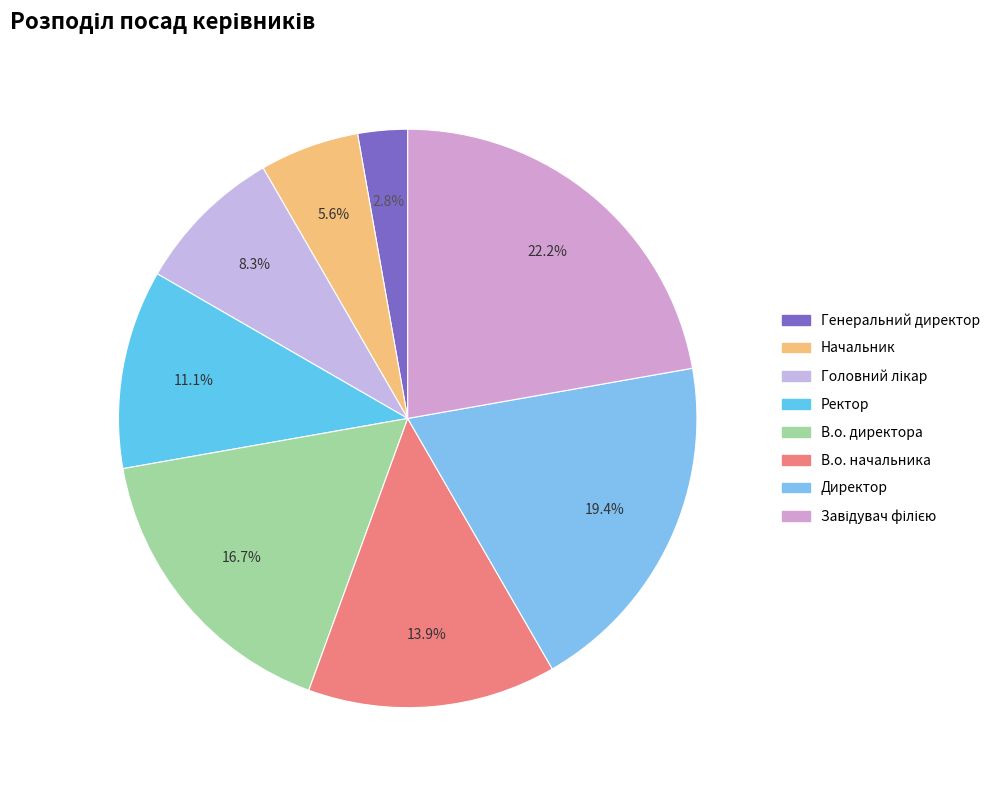

Which slice is the smallest?

Генеральний директор